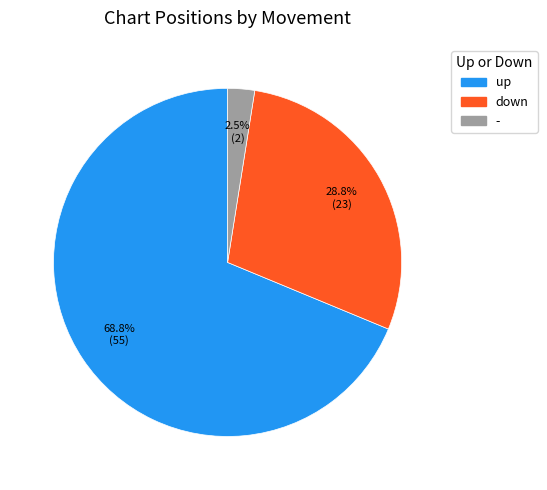

To the nearest percent, what portion does up represent?

69%